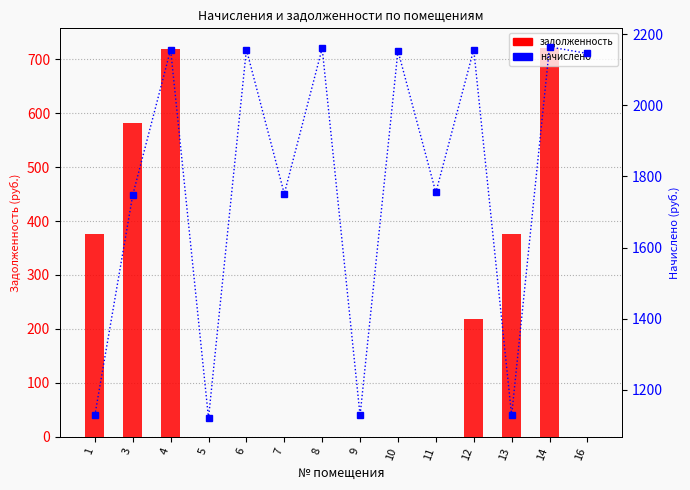

True or false: задолженность has a value of 780.0 at 3.

False